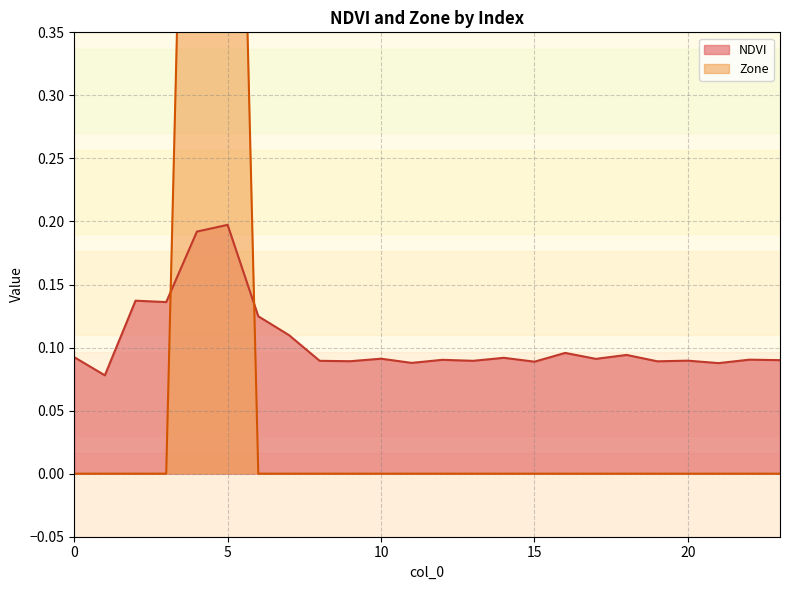

Rank the categories by Zone value from highest to lowest.

4, 5, 0, 1, 2, 3, 6, 7, 8, 9, 10, 11, 12, 13, 14, 15, 16, 17, 18, 19, 20, 21, 22, 23